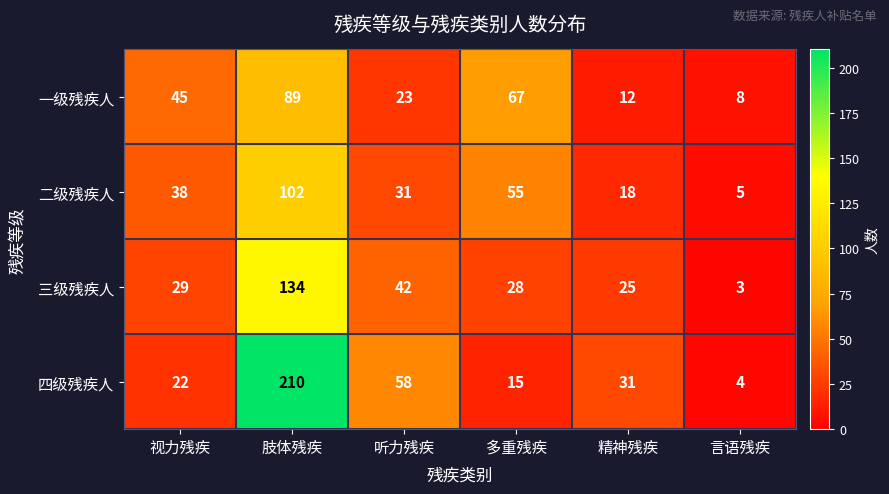

What is the difference between the 一级残疾人 values at 精神残疾 and 肢体残疾?

77